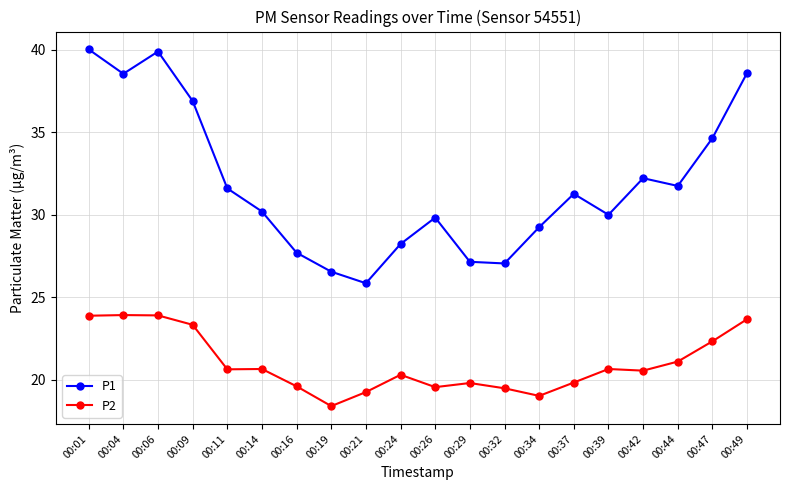

Does the chart have visible grid lines?

Yes